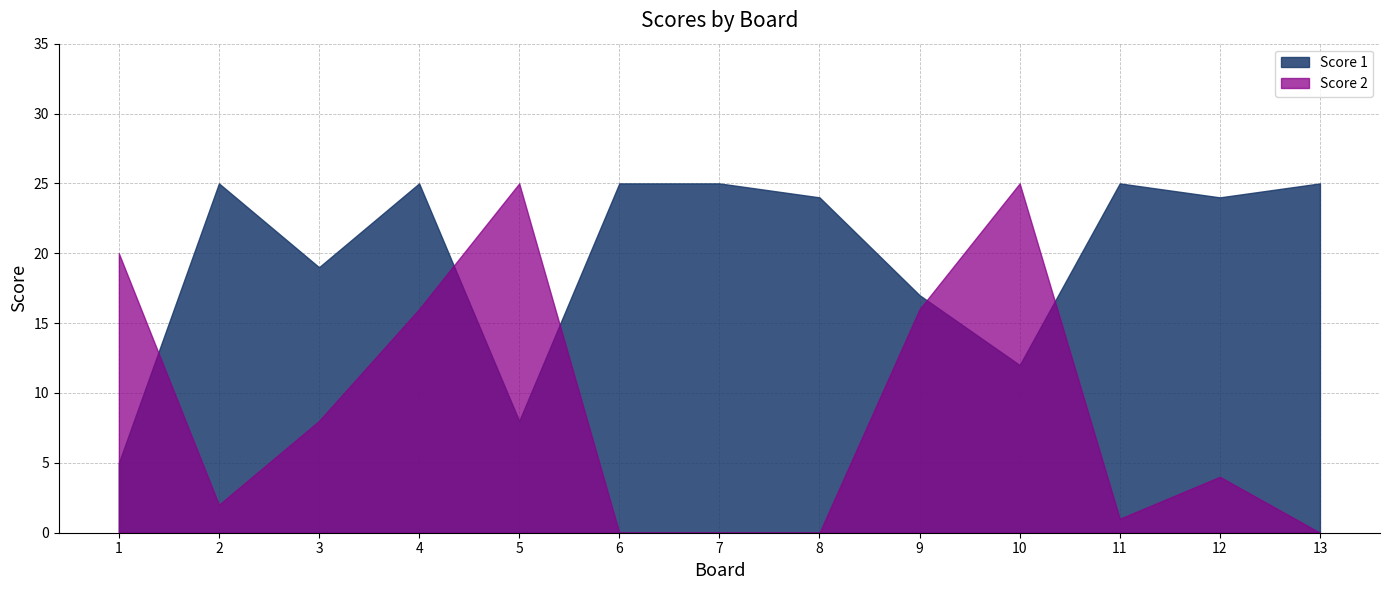

What is the average value of the Score 1 series?

20